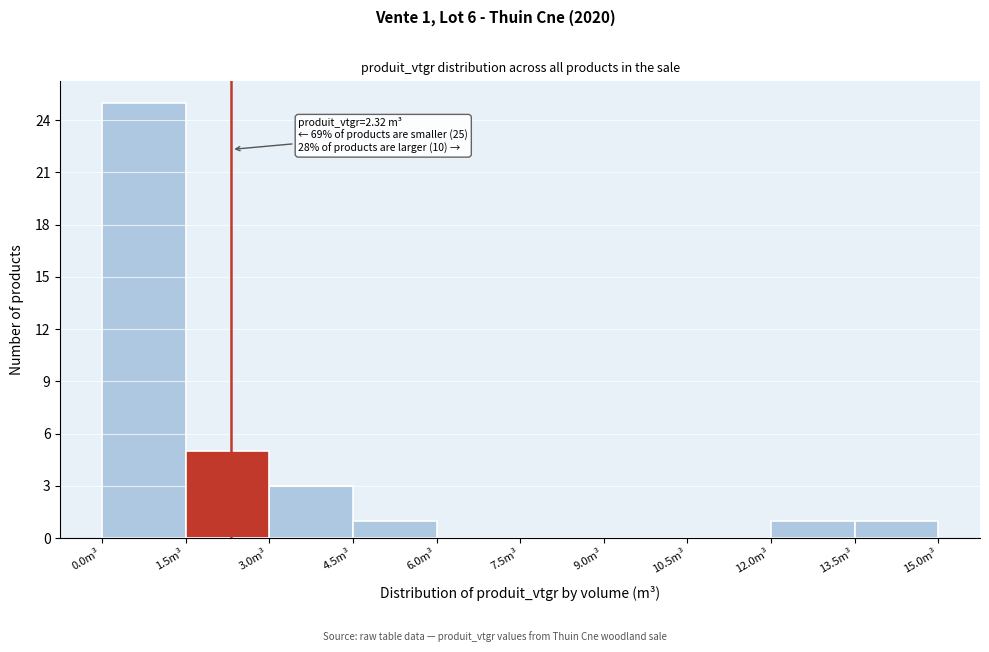

Which range on the x-axis has the tallest bar?

0.0 to 1.5